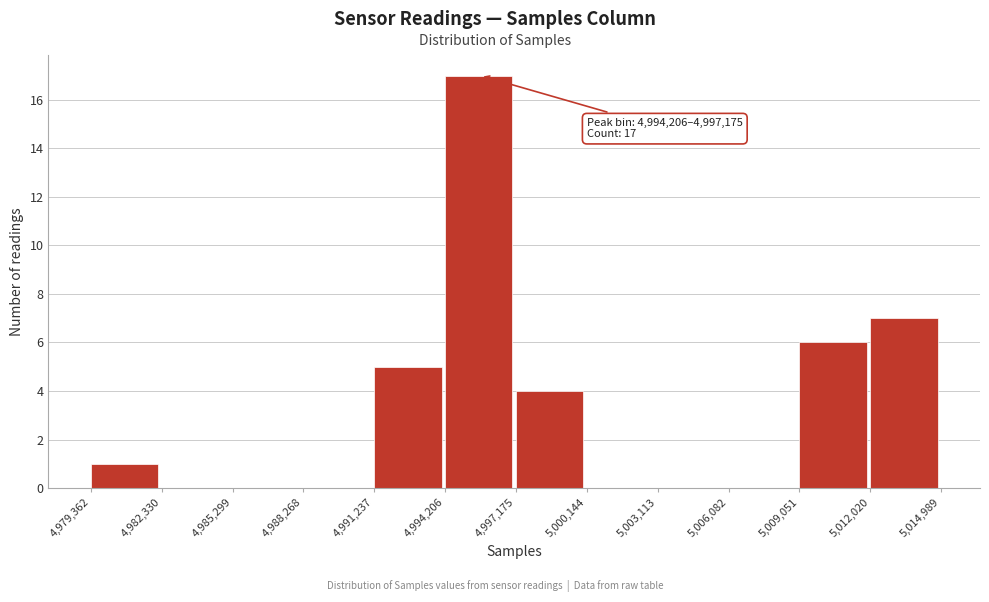

Which range on the x-axis has the tallest bar?

4,994,206 to 4,997,175